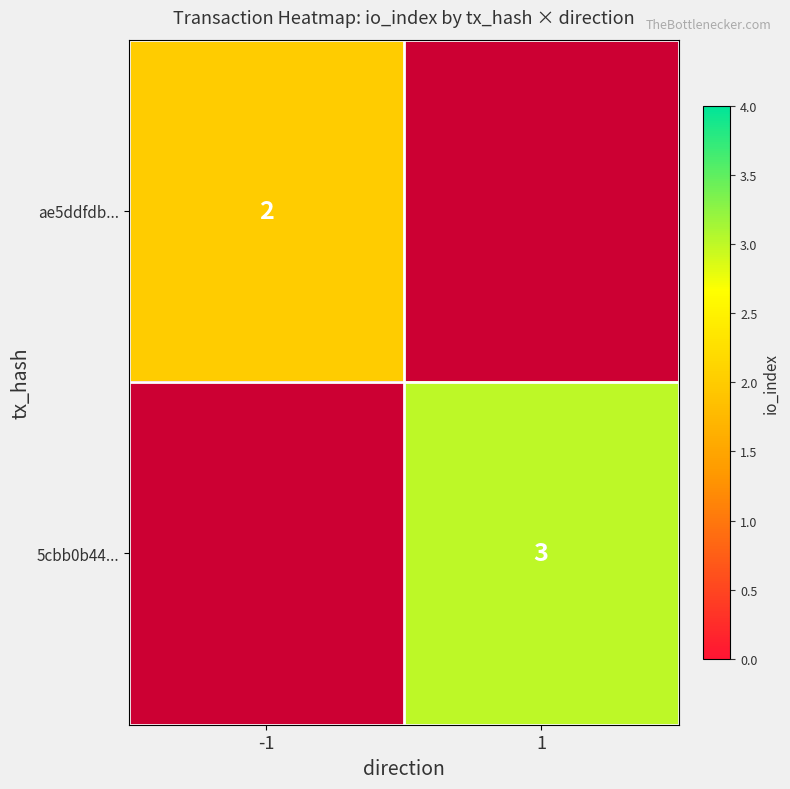

Is it true that ae5ddfdb... equals 3 at -1?

False